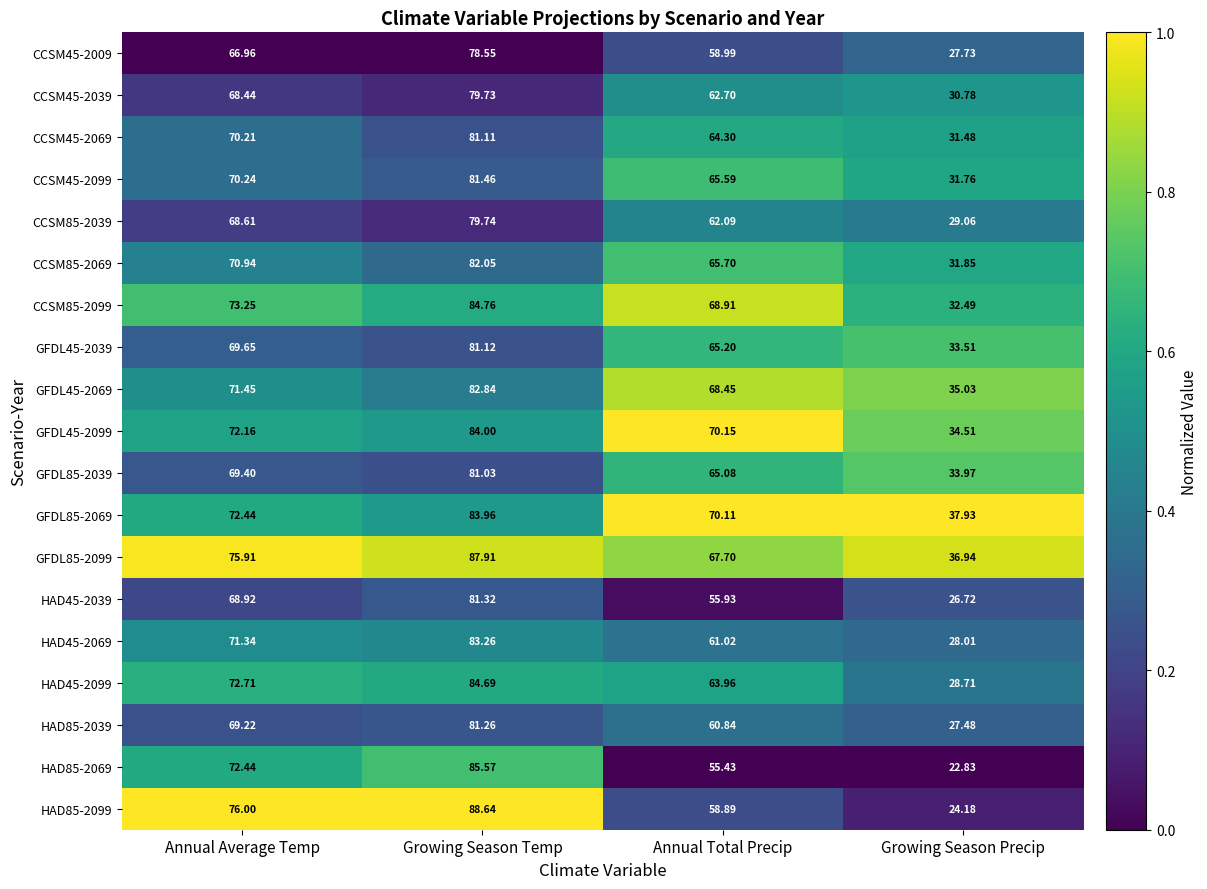

Is the value of HAD45-2099 at Annual Total Precip greater than the value of HAD45-2069 at Growing Season Temp?

No